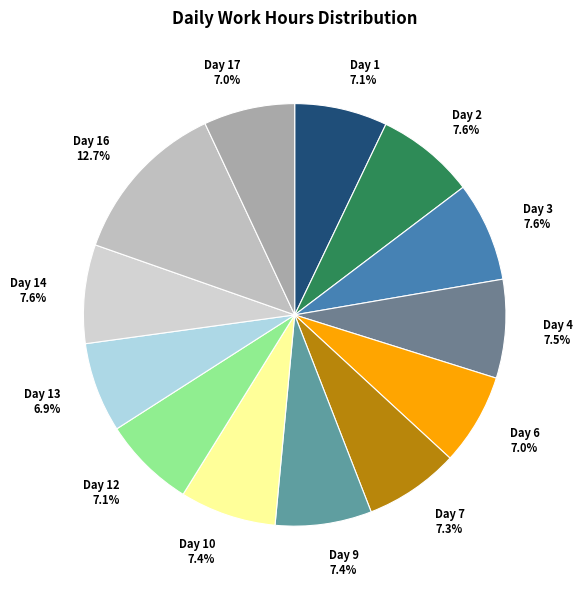

Which slice is the largest?

Day 16 12.7%